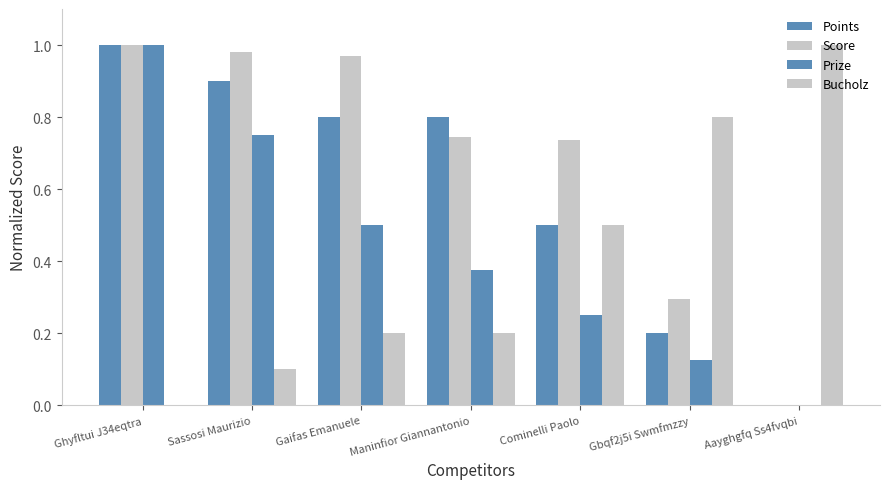

How many series are shown in this chart?

4